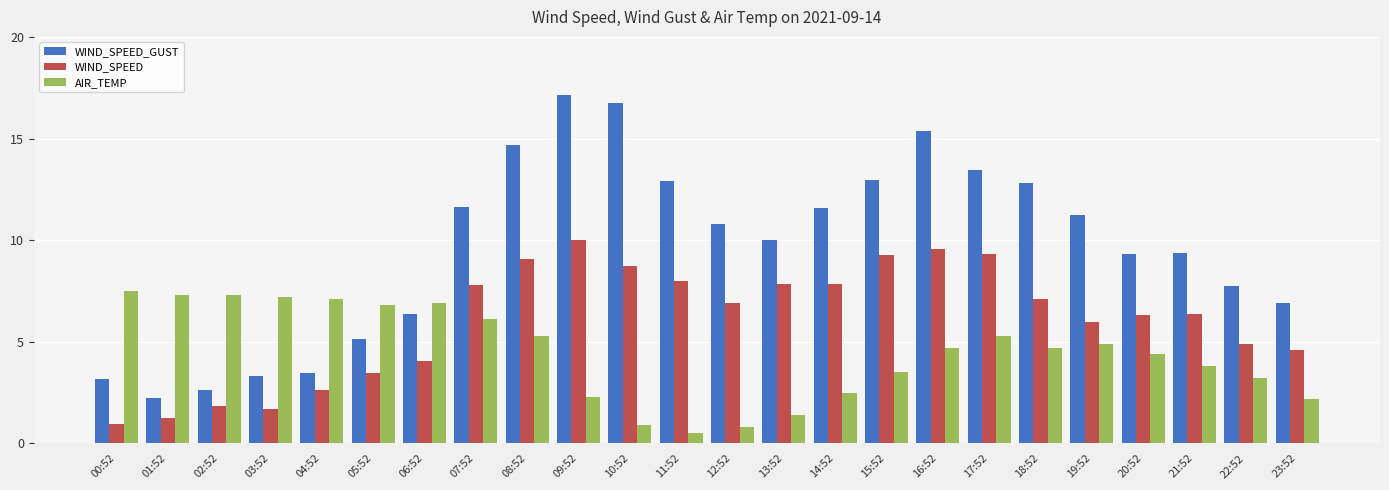

At which category does the chart reach its minimum across all series?

11:52